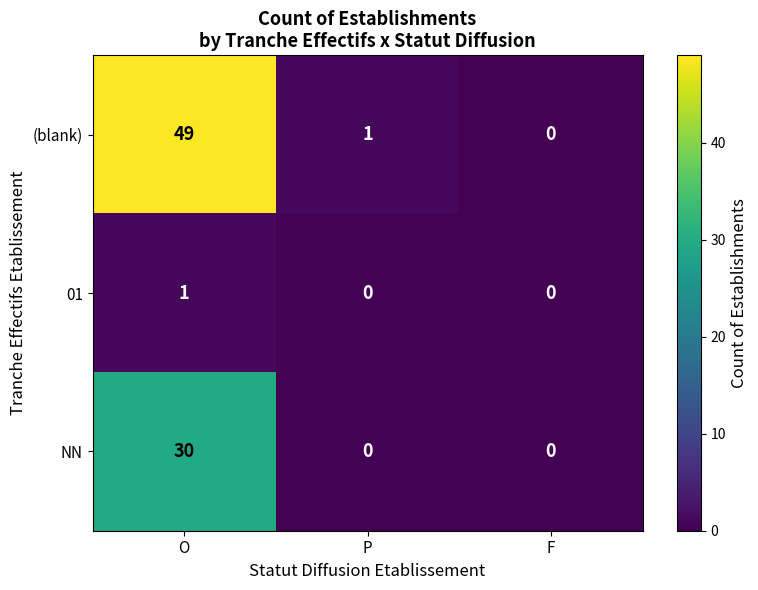

Reading left to right, transcribe all the data shown in this chart.

(blank): O=49	P=1	F=0
01: O=1	P=0	F=0
NN: O=30	P=0	F=0